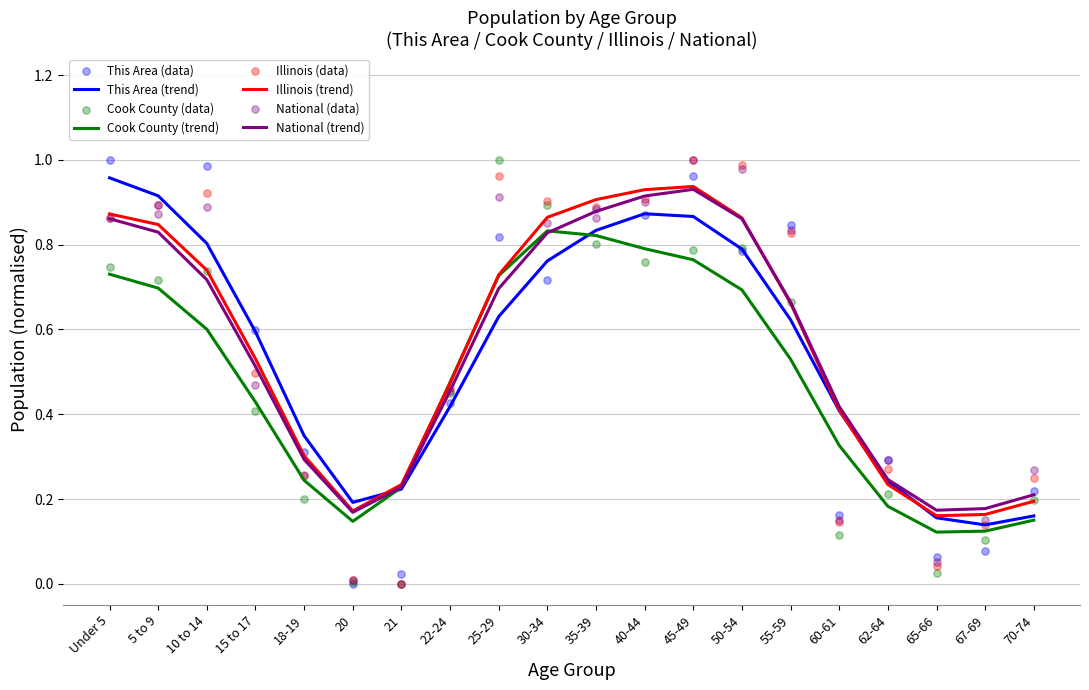

At which category is the sum across all series the highest?

45-49